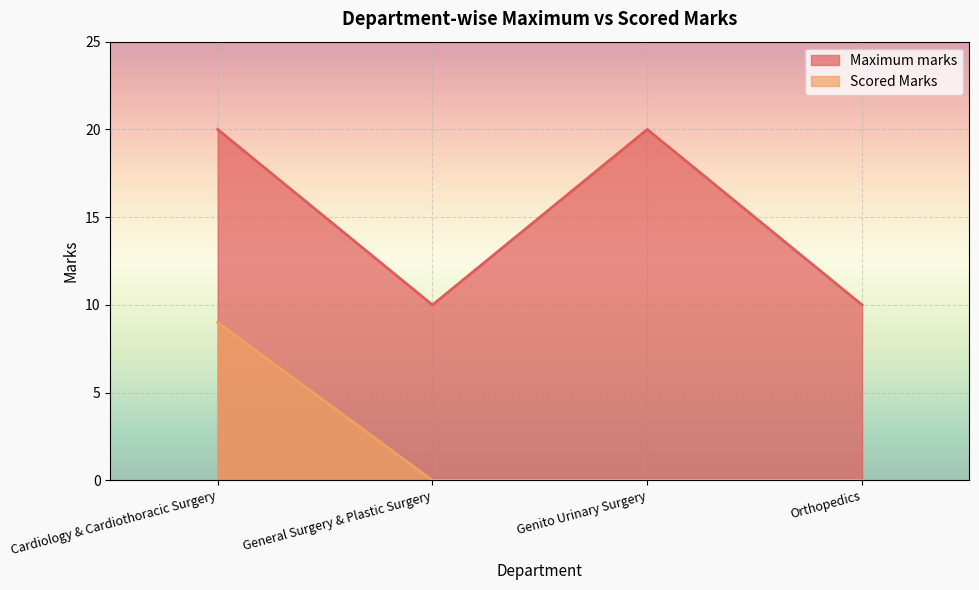

At Orthopedics, list the series in order from largest to smallest.

Maximum marks, Scored Marks